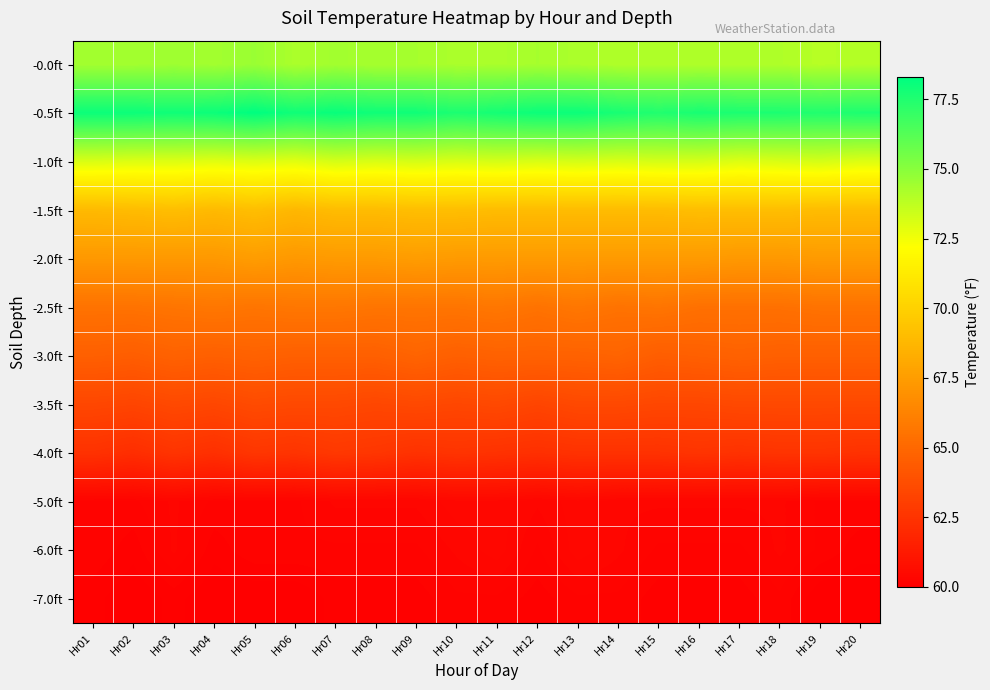

Rank the series at Hr08 from lowest to highest value.

-7.0ft, -6.0ft, -5.0ft, -4.0ft, -3.5ft, -3.0ft, -2.5ft, -2.0ft, -1.5ft, -1.0ft, -0.0ft, -0.5ft